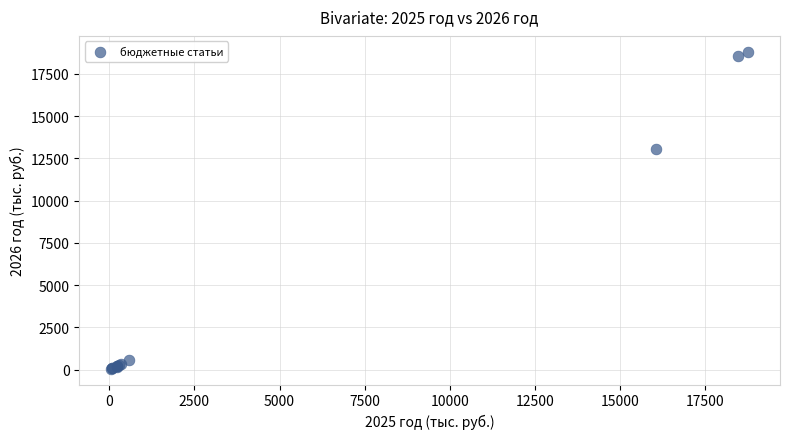

What Y value in the scatter plot is closest to 9435?

13038.3